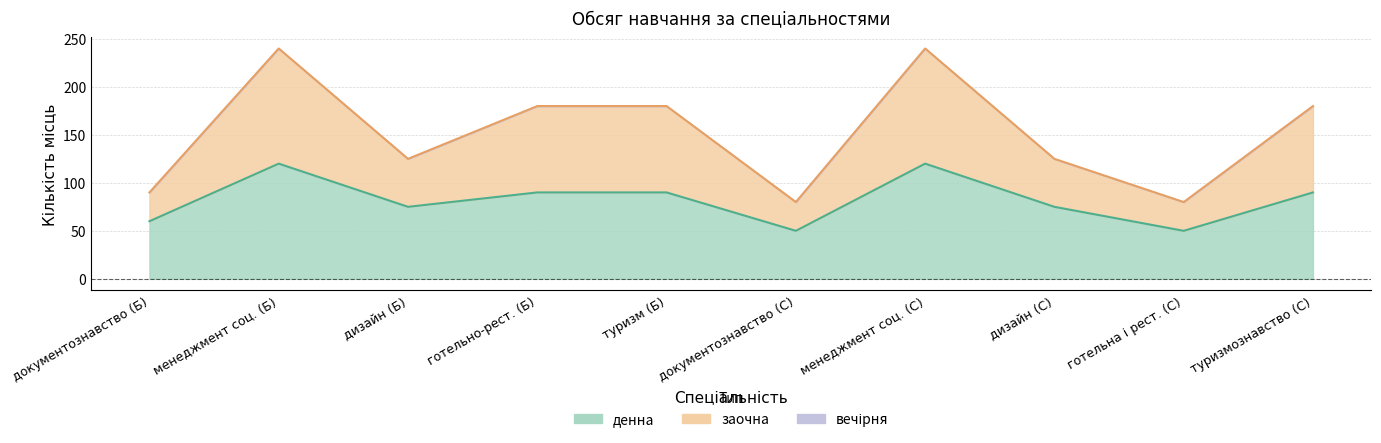

The заочна series shows 180 at туризм (Б). True or false?

True